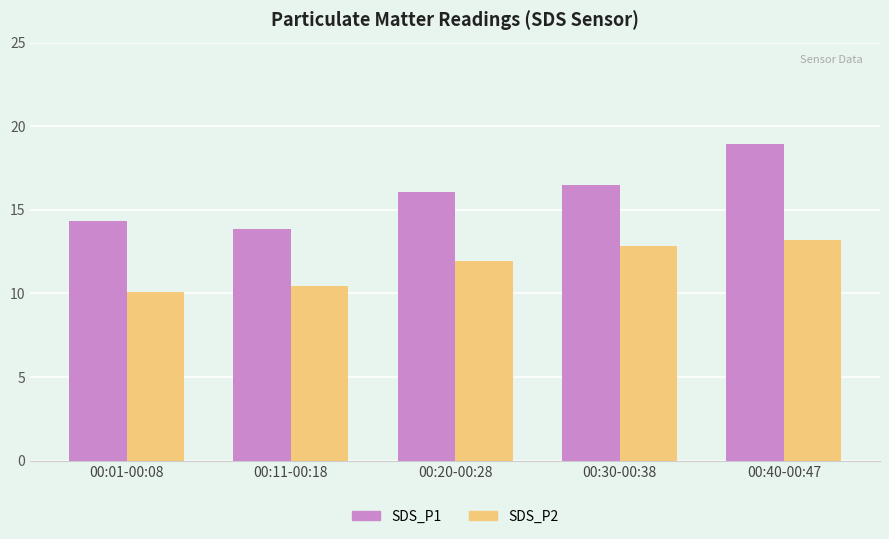

The value of SDS_P1 at 00:30-00:38 is 16.5. True or false?

True